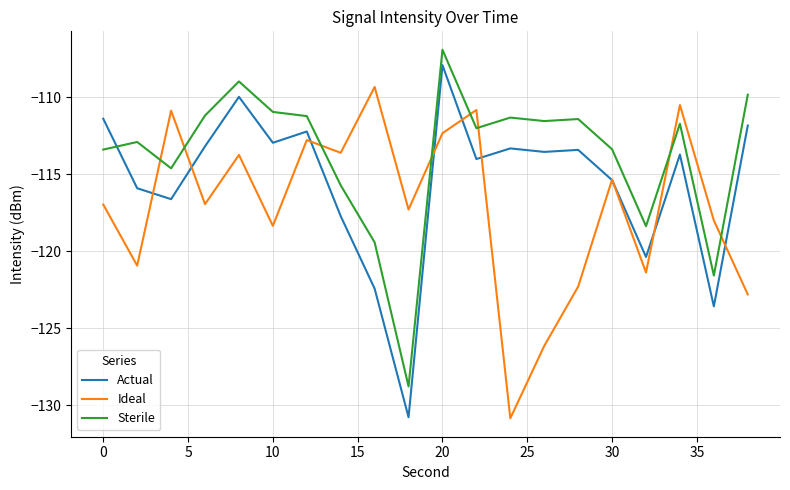

Which series has the largest total across all categories?

Sterile